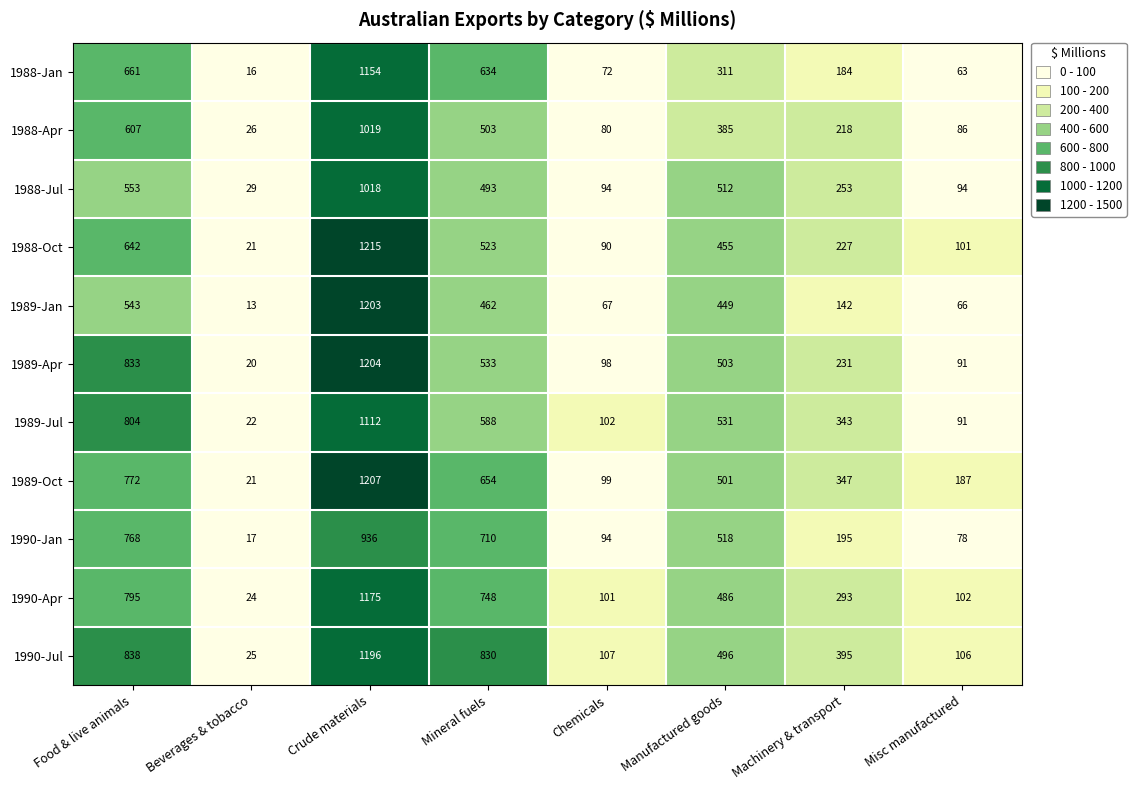

What is the difference between the maximum and minimum values in the 1989-Apr series?

1184